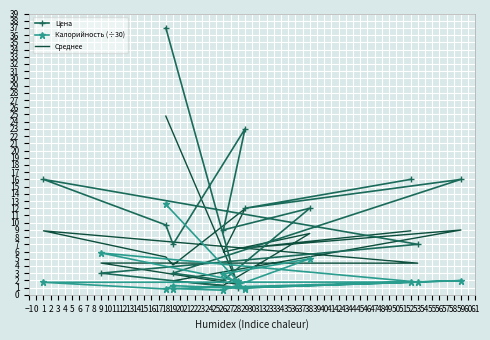

In Среднее, how many points are lower than both neighbors (excluding endpoints)?

6